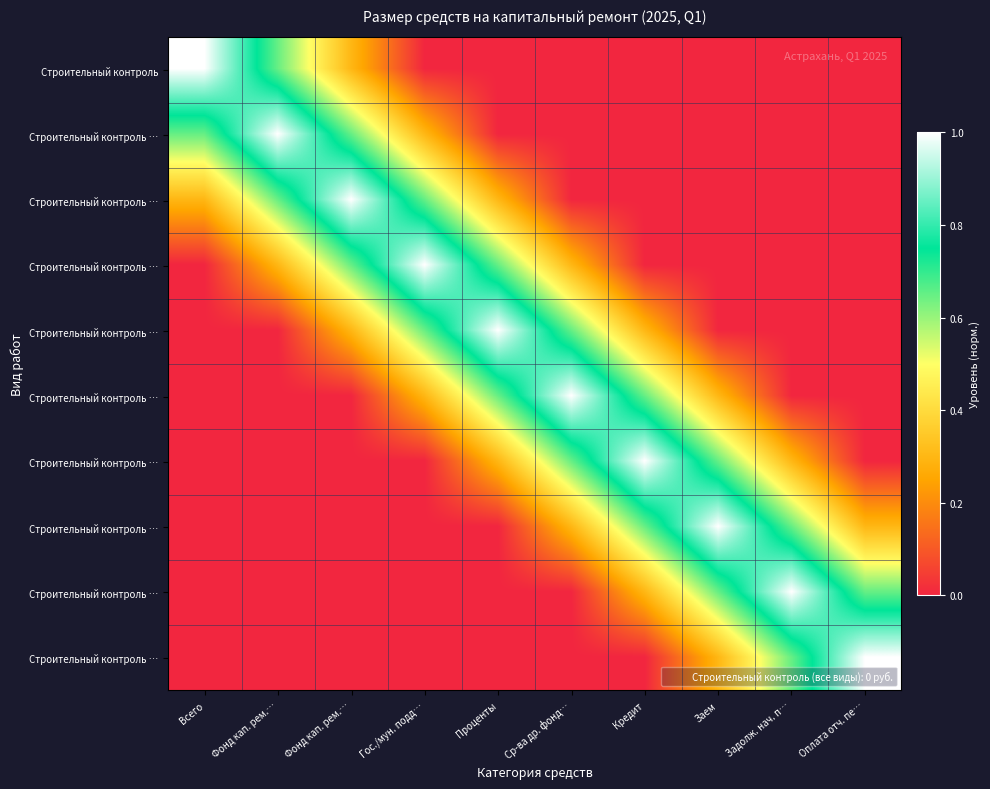

Count the number of categories in the chart.

10